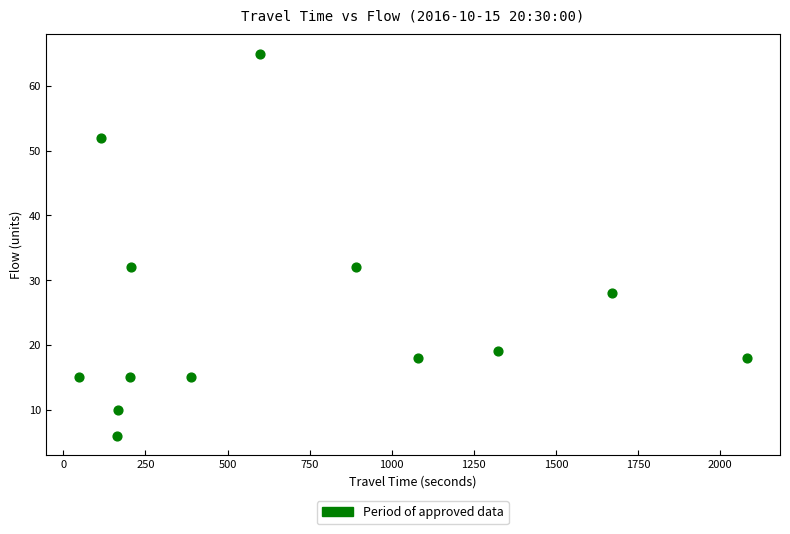

What is the range of Y values (max minus min)?

59